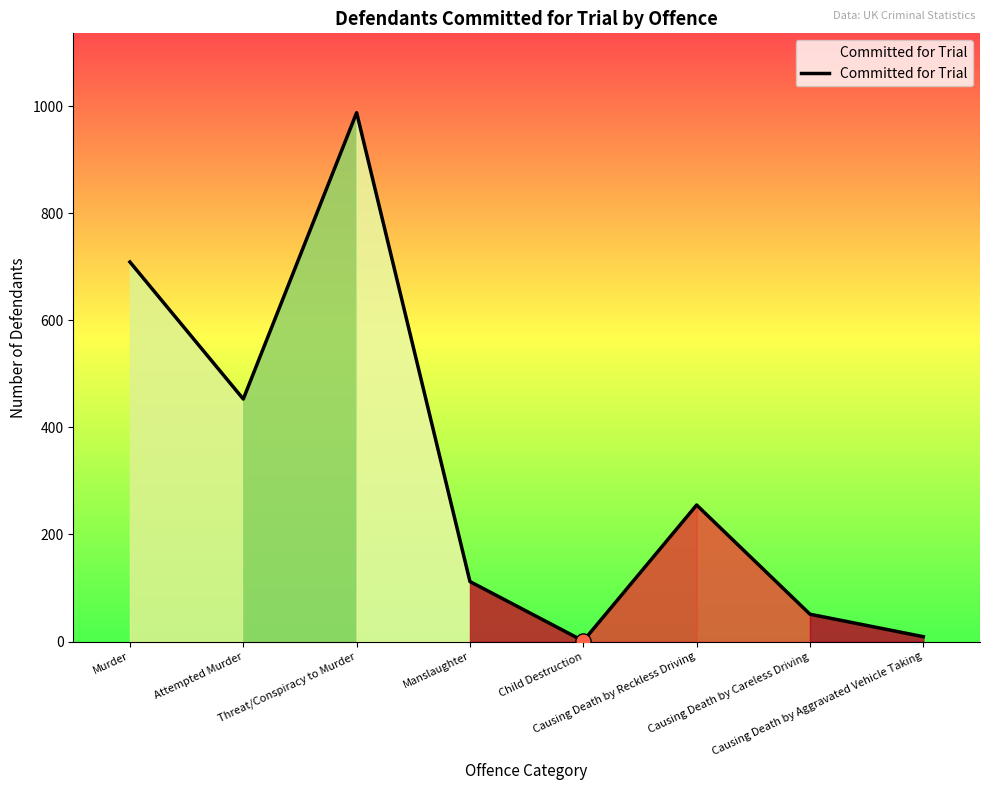

Between Murder and Causing Death by Careless Driving, which is larger?

Murder